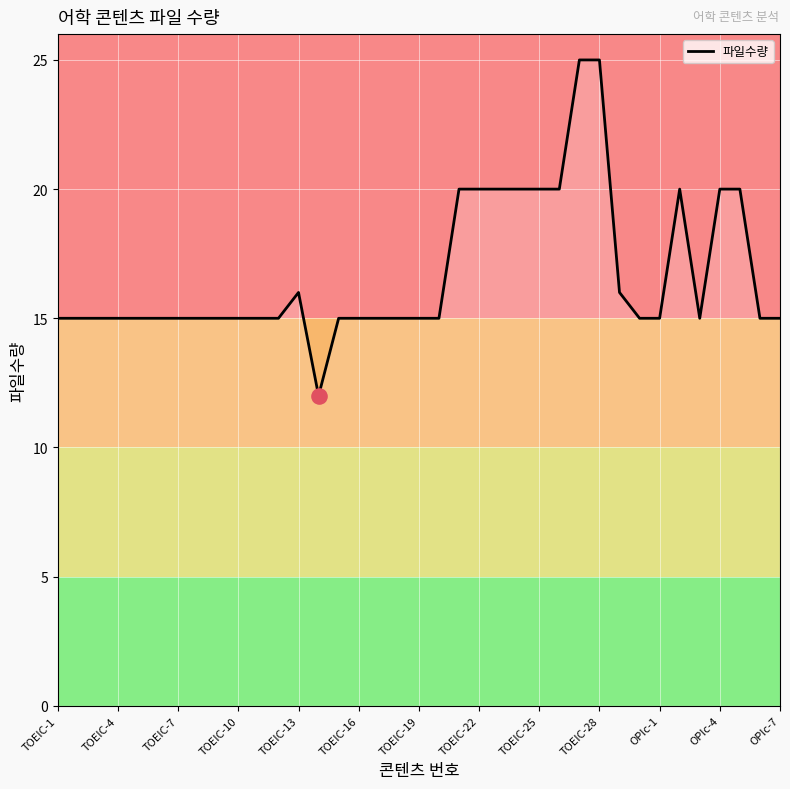

Which has a higher value, 28 or 23?

23